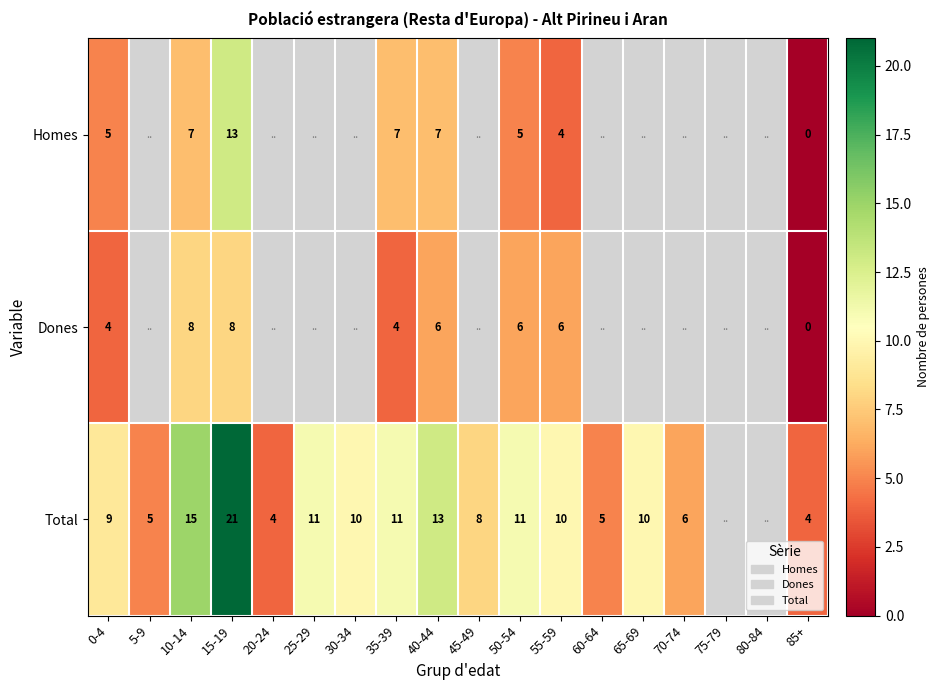

Which has a higher value, 40-44 or 55-59?

40-44